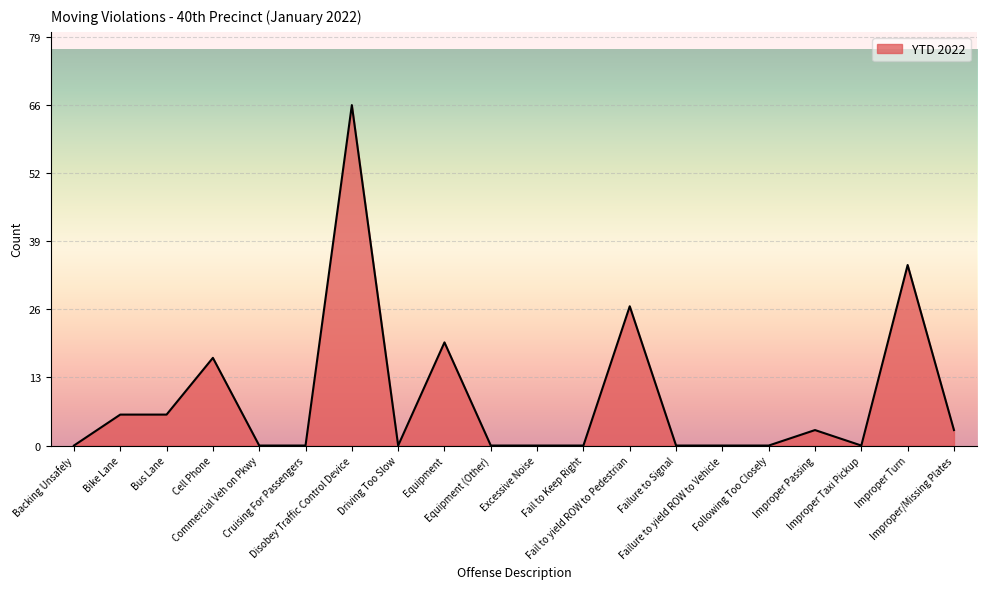

What is the difference between the maximum and minimum values?

66